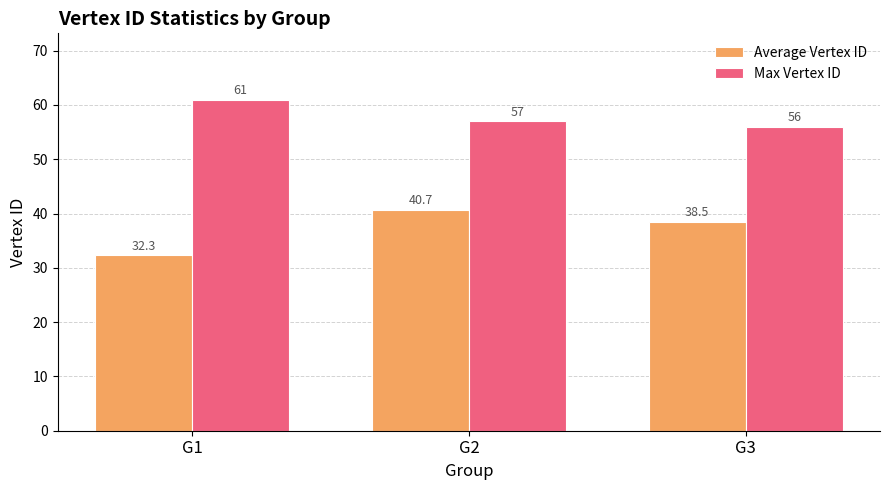

Reading left to right, extract all data points from this chart.

Average Vertex ID: 32.3	40.7	38.5
Max Vertex ID: 61.0	57.0	56.0